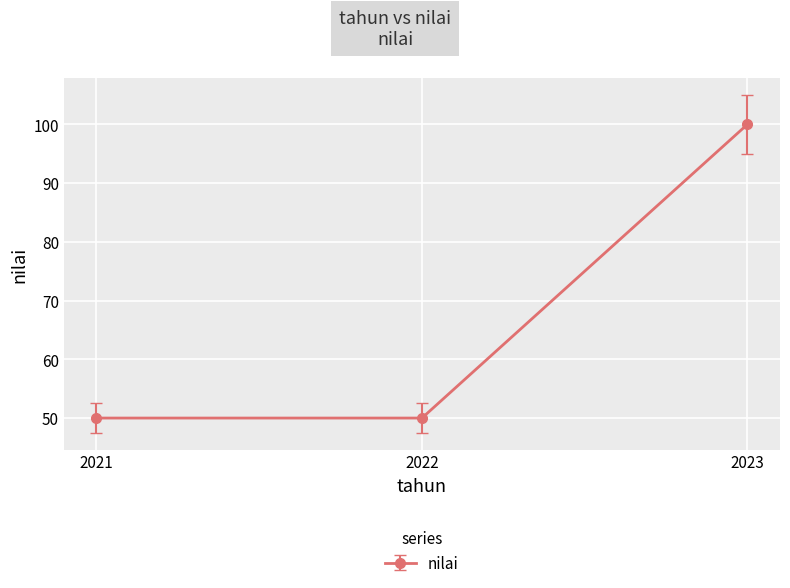

The chart shows a value of 32.8 at 2021. True or false?

False